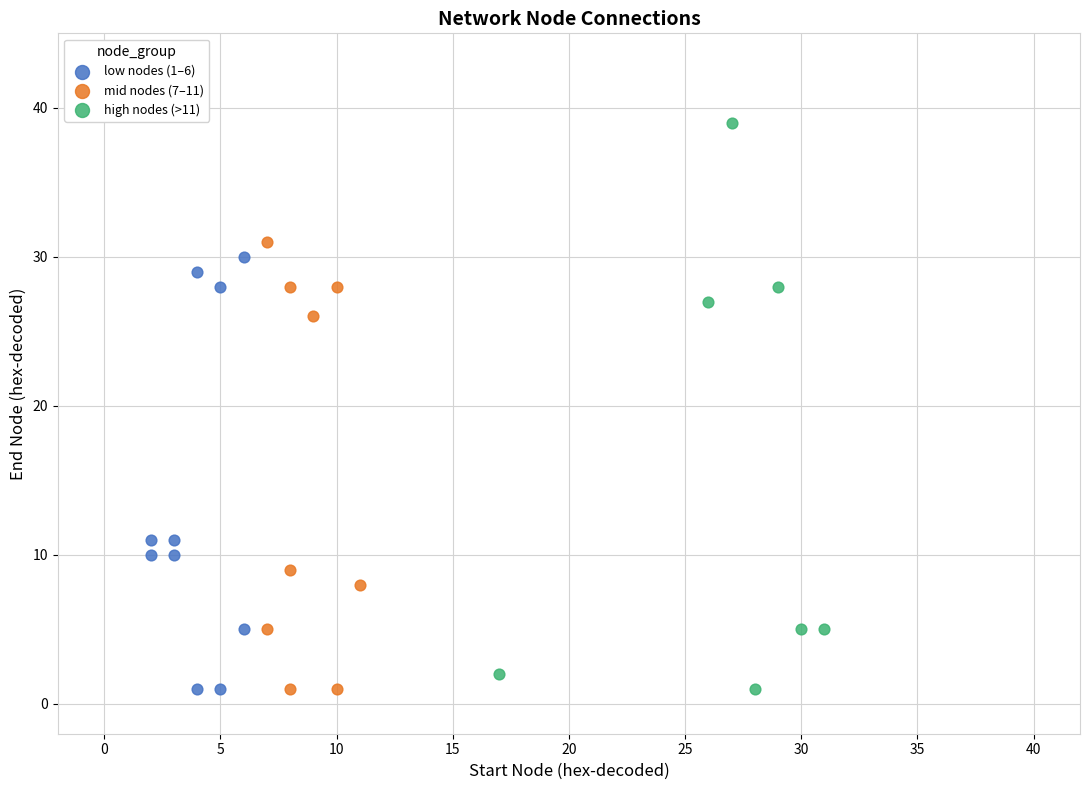

Which series has the largest Y range (max minus min)?

high nodes (>11)